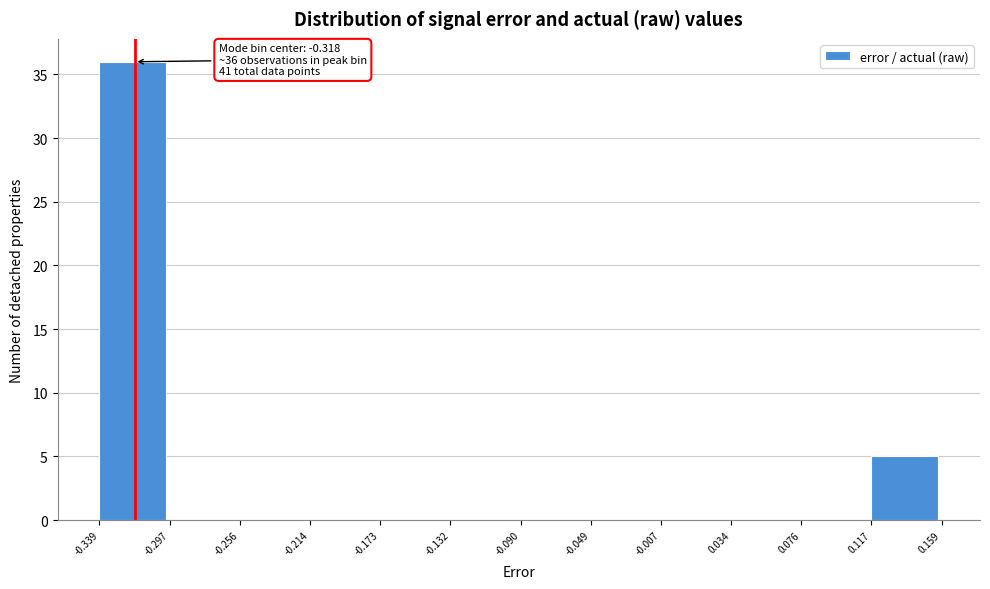

Which range on the x-axis has the tallest bar?

-0.339 to -0.297